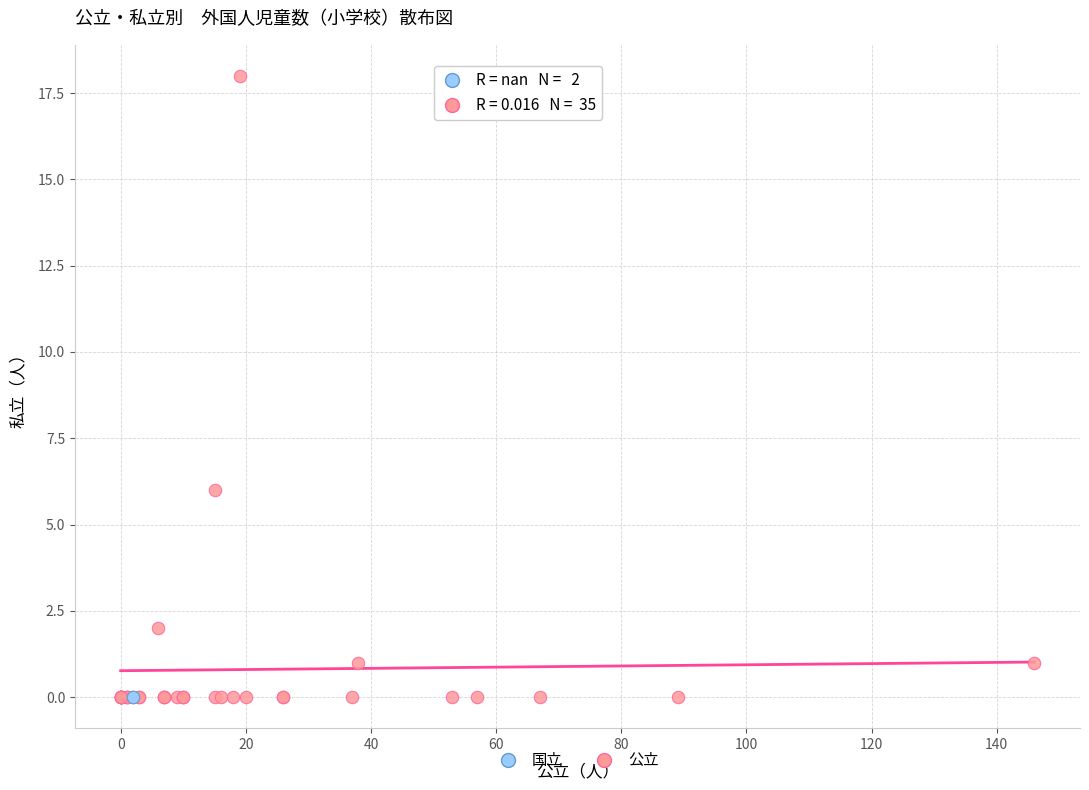

What are all the series names shown in the legend?

国立, 公立